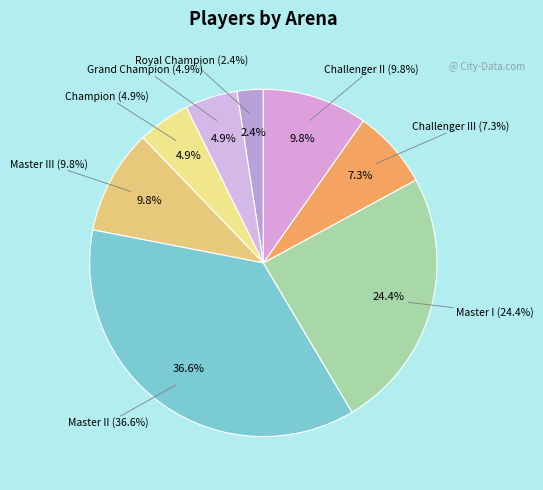

Which category has the smallest portion of the pie?

Royal Champion